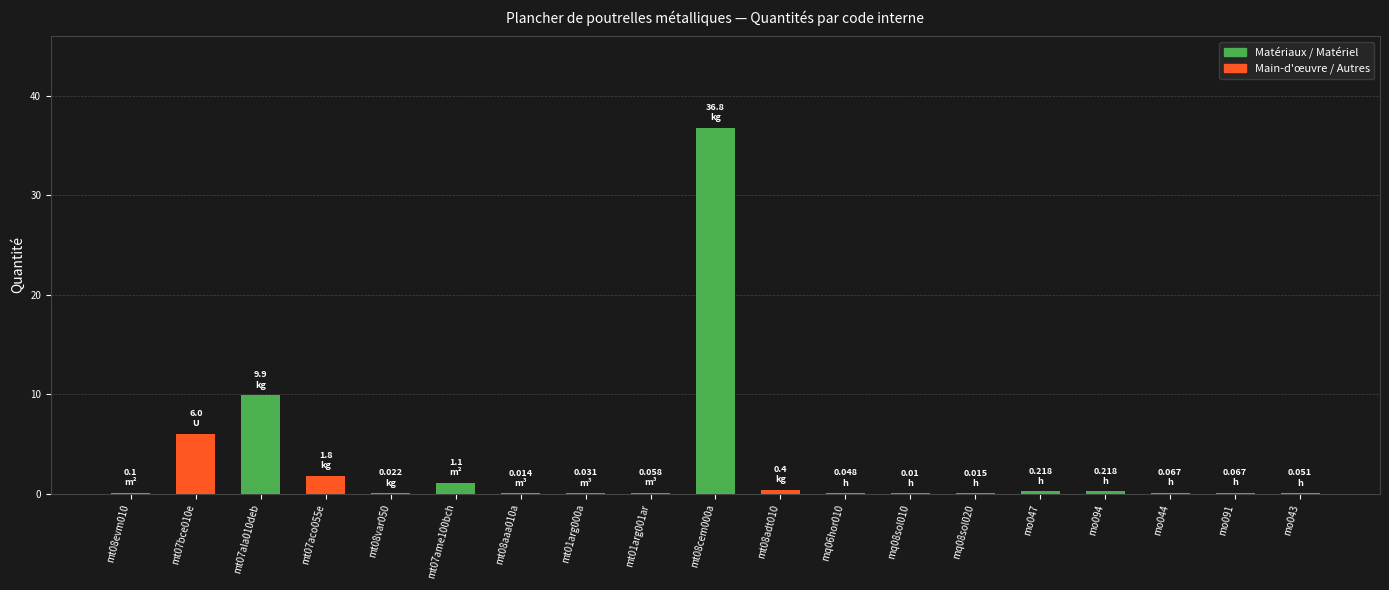

What is the average value?

3.0